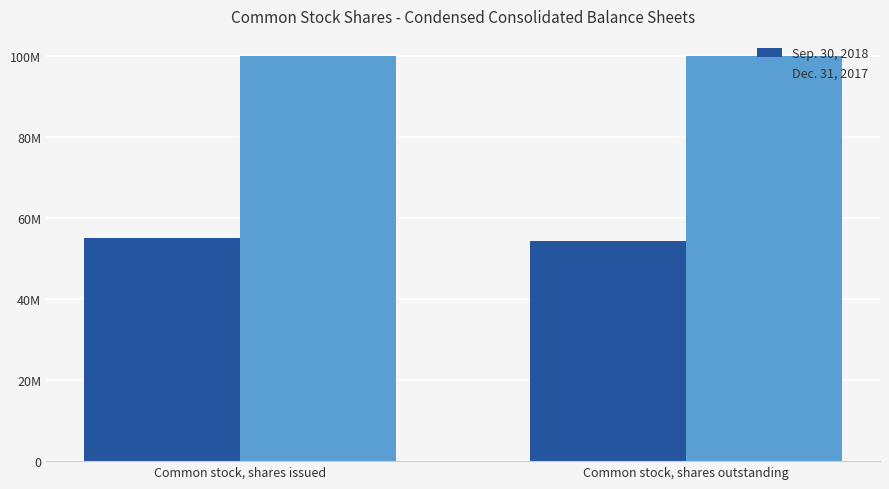

How many Sep. 30, 2018 values are between 54464039 and 55034990?

2